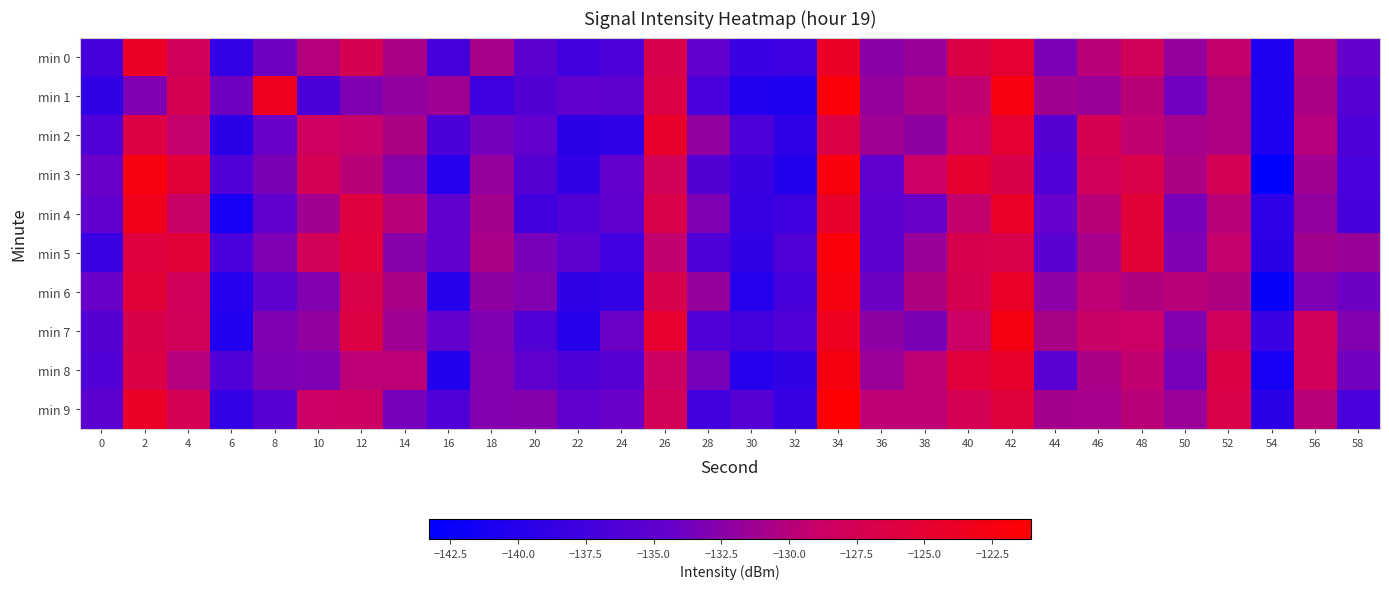

Reading left to right, transcribe all the data shown in this chart.

min 0: 0=-137.0	2=-124.0	4=-128.0	6=-138.7	8=-133.9	10=-130.1	12=-127.3	14=-130.7	16=-137.2	18=-130.9	20=-135.3	22=-137.5	24=-136.6	26=-127.0	28=-134.7	30=-138.4	32=-138.0	34=-123.9	36=-132.4	38=-131.7	40=-126.5	42=-125.0	44=-133.2	46=-129.9	48=-127.9	50=-131.9	52=-129.3	54=-140.7	56=-130.3	58=-134.5
min 1: 0=-138.9	2=-133.0	4=-127.4	6=-133.9	8=-123.5	10=-136.8	12=-133.0	14=-132.0	16=-131.3	18=-137.8	20=-136.0	22=-134.8	24=-135.2	26=-126.4	28=-136.8	30=-140.5	32=-140.7	34=-121.7	36=-131.8	38=-130.5	40=-129.4	42=-122.2	44=-131.2	46=-131.6	48=-129.8	50=-133.8	52=-130.5	54=-140.6	56=-130.7	58=-135.7
min 2: 0=-136.3	2=-126.2	4=-129.2	6=-139.5	8=-134.1	10=-128.4	12=-129.1	14=-130.6	16=-136.7	18=-133.6	20=-134.6	22=-139.5	24=-139.2	26=-124.3	28=-131.9	30=-136.6	32=-139.2	34=-126.3	36=-131.3	38=-132.1	40=-128.8	42=-125.0	44=-136.0	46=-127.4	48=-129.4	50=-130.9	52=-130.5	54=-140.6	56=-130.0	58=-136.4
min 3: 0=-134.2	2=-122.3	4=-125.4	6=-136.3	8=-133.3	10=-127.6	12=-129.8	14=-132.5	16=-139.9	18=-131.9	20=-135.9	22=-138.9	24=-134.6	26=-127.9	28=-136.1	30=-138.2	32=-140.2	34=-122.1	36=-134.9	38=-128.8	40=-124.9	42=-126.8	44=-136.1	46=-128.0	48=-126.7	50=-130.5	52=-127.7	54=-143.3	56=-131.2	58=-136.8
min 4: 0=-134.8	2=-123.3	4=-129.0	6=-141.3	8=-135.0	10=-131.2	12=-126.0	14=-129.9	16=-134.9	18=-131.0	20=-137.6	22=-136.3	24=-135.0	26=-126.6	28=-133.1	30=-138.5	32=-137.9	34=-124.3	36=-135.2	38=-134.1	40=-129.3	42=-124.2	44=-134.3	46=-129.8	48=-125.5	50=-133.4	52=-129.9	54=-139.2	56=-131.9	58=-137.0
min 5: 0=-138.3	2=-126.0	4=-125.4	6=-136.9	8=-133.1	10=-127.9	12=-125.5	14=-132.6	16=-134.9	18=-130.6	20=-133.4	22=-135.2	24=-137.7	26=-129.4	28=-136.4	30=-138.9	32=-136.1	34=-121.7	36=-135.4	38=-131.7	40=-127.0	42=-126.7	44=-135.4	46=-130.8	48=-125.3	50=-133.0	52=-129.2	54=-139.5	56=-131.1	58=-131.7
min 6: 0=-134.2	2=-125.5	4=-128.0	6=-139.9	8=-135.2	10=-132.9	12=-126.7	14=-130.7	16=-139.9	18=-132.2	20=-132.8	22=-139.1	24=-138.7	26=-127.1	28=-131.8	30=-140.0	32=-137.0	34=-122.3	36=-134.0	38=-130.4	40=-127.3	42=-124.2	44=-132.4	46=-129.6	48=-130.4	50=-129.9	52=-130.4	54=-142.6	56=-133.1	58=-134.0
min 7: 0=-135.9	2=-126.9	4=-127.9	6=-140.4	8=-133.0	10=-132.1	12=-126.2	14=-131.4	16=-134.6	18=-133.1	20=-136.2	22=-139.9	24=-134.0	26=-124.7	28=-136.2	30=-137.5	32=-136.1	34=-123.6	36=-132.2	38=-133.3	40=-128.9	42=-122.6	44=-130.8	46=-129.1	48=-128.9	50=-132.8	52=-128.0	54=-138.4	56=-128.0	58=-132.8
min 8: 0=-136.1	2=-126.5	4=-130.0	6=-136.3	8=-133.2	10=-133.1	12=-129.7	14=-129.7	16=-140.2	18=-132.9	20=-135.0	22=-136.4	24=-135.7	26=-128.7	28=-133.5	30=-140.0	32=-139.1	34=-122.4	36=-131.5	38=-129.7	40=-125.5	42=-124.6	44=-135.6	46=-130.7	48=-129.3	50=-133.4	52=-126.5	54=-141.4	56=-128.0	58=-133.7
min 9: 0=-135.2	2=-124.0	4=-127.5	6=-138.8	8=-135.7	10=-128.8	12=-128.6	14=-133.5	16=-136.3	18=-132.8	20=-132.6	22=-134.8	24=-134.1	26=-127.8	28=-137.6	30=-135.8	32=-138.5	34=-121.1	36=-129.6	38=-129.6	40=-127.7	42=-125.7	44=-131.0	46=-131.0	48=-129.9	50=-131.6	52=-126.7	54=-139.6	56=-129.9	58=-136.9